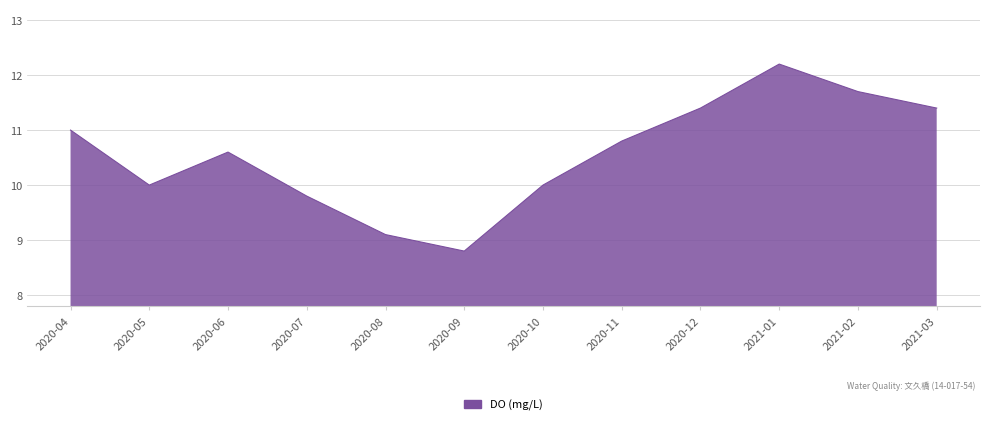

What is the value of the 3rd point from the left?

10.6